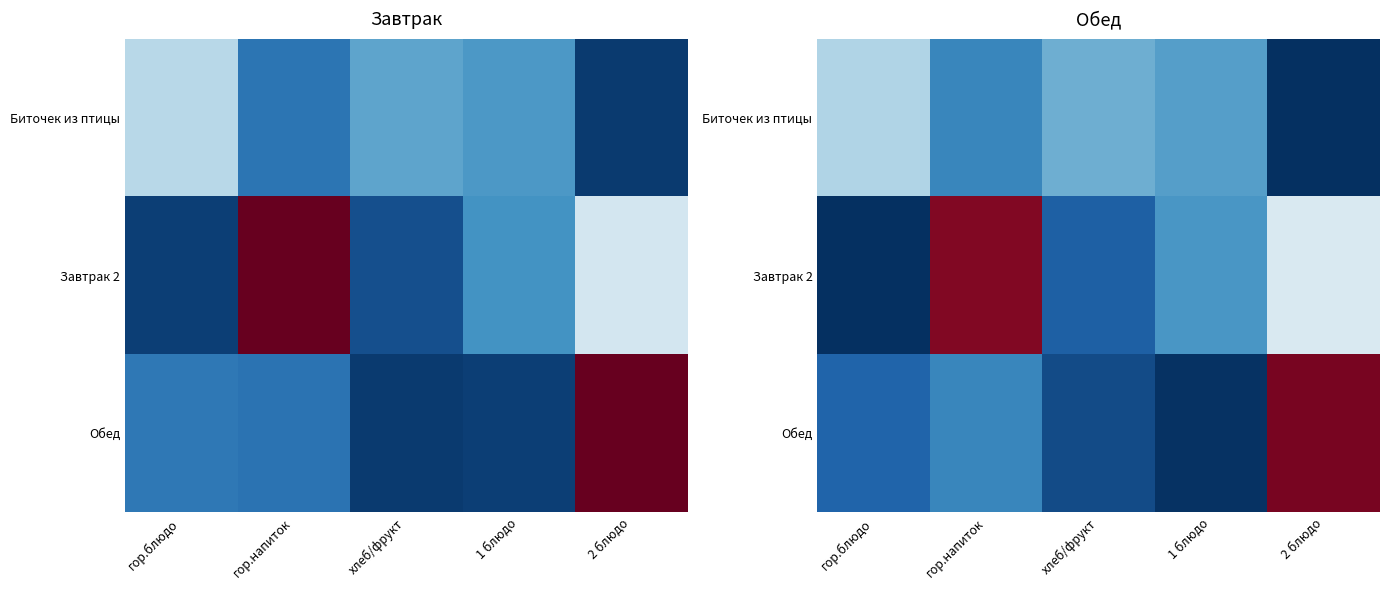

Rank the series by their maximum value, from lowest to highest.

Биточек из птицы, Завтрак 2, Обед